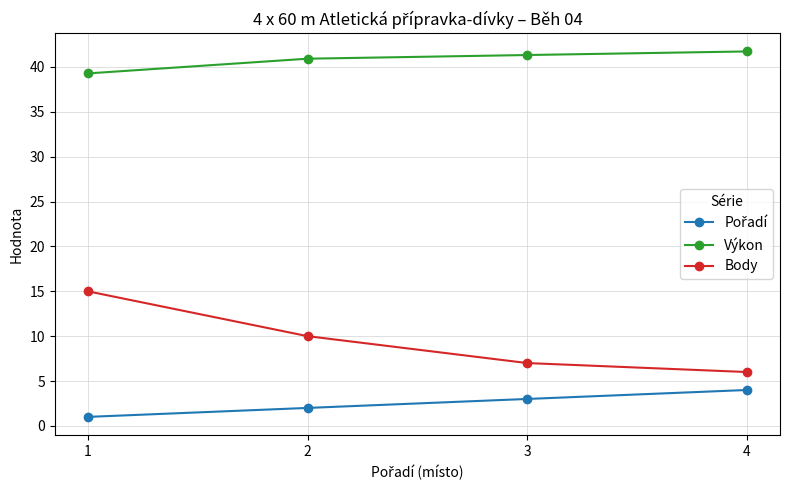

What is the value of the Body point at the 2nd from the left?

10.0